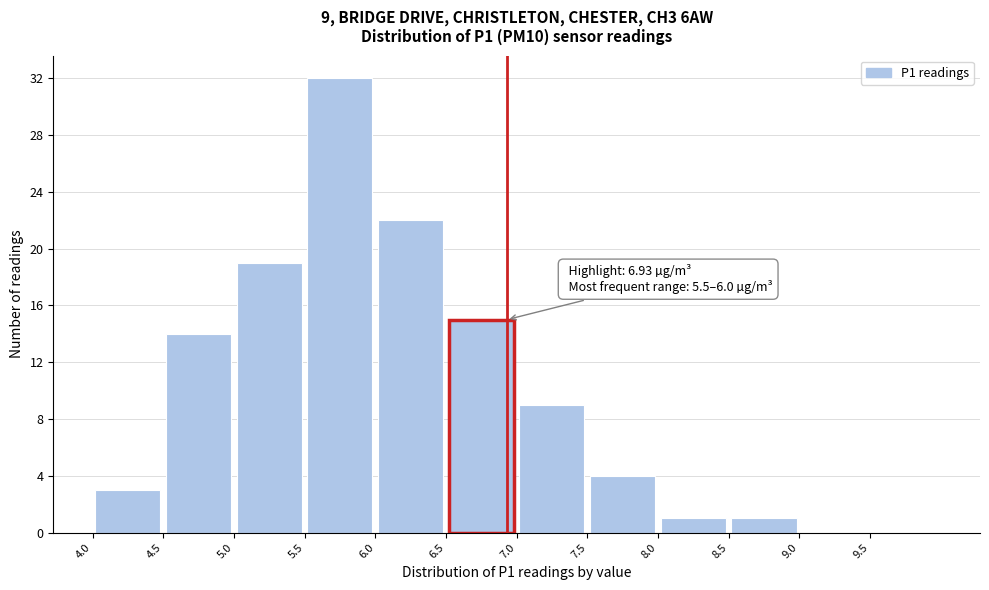

Over which range of the x-axis is the bar tallest?

5.5 to 6.0